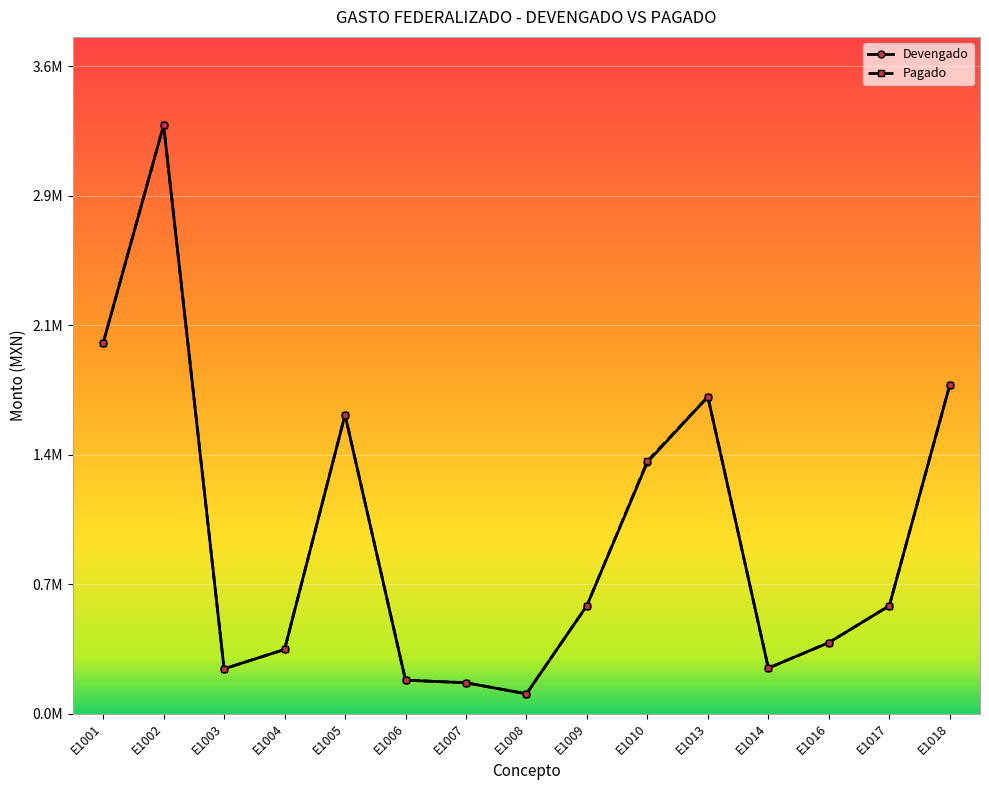

Does the chart have visible grid lines?

Yes